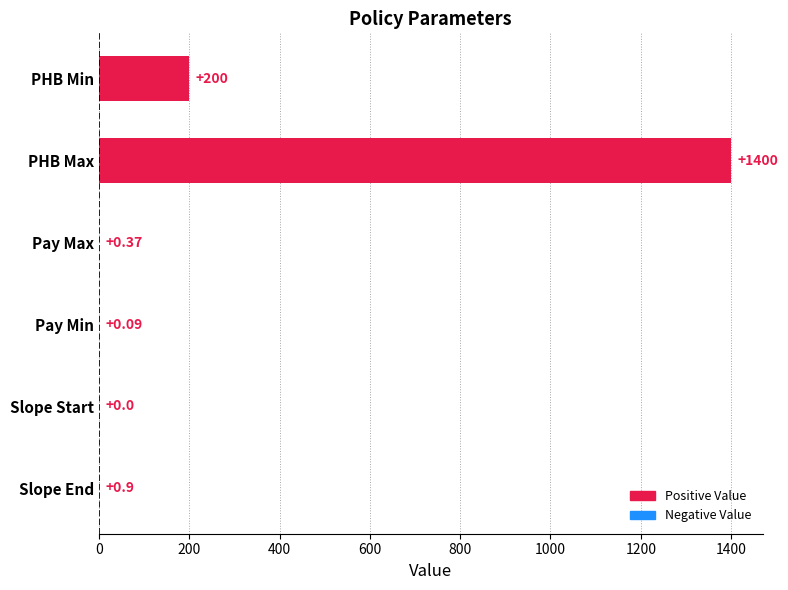

What is the greatest value displayed?

1400.0